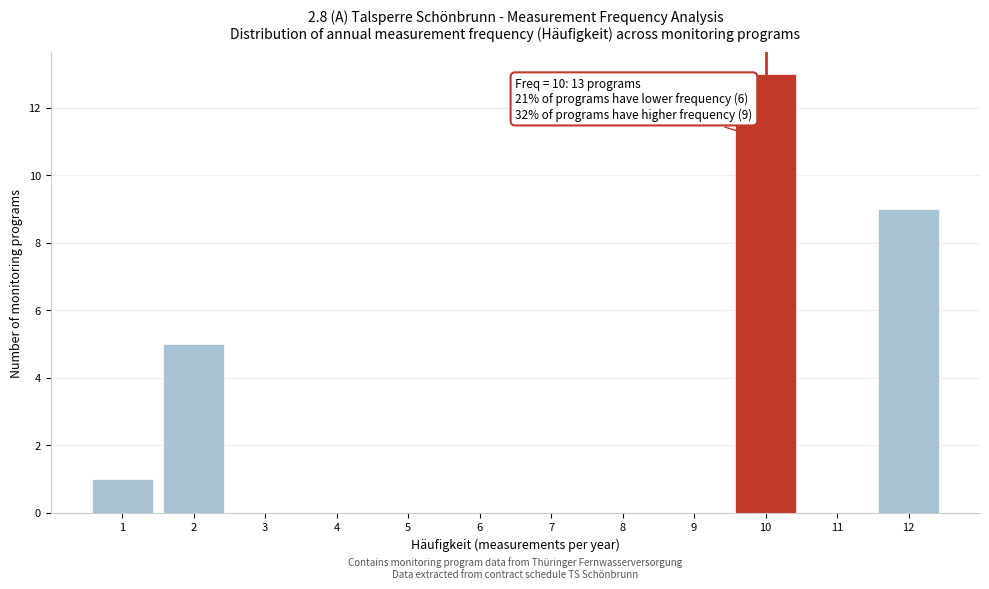

Which range on the x-axis has the tallest bar?

9.5 to 10.5